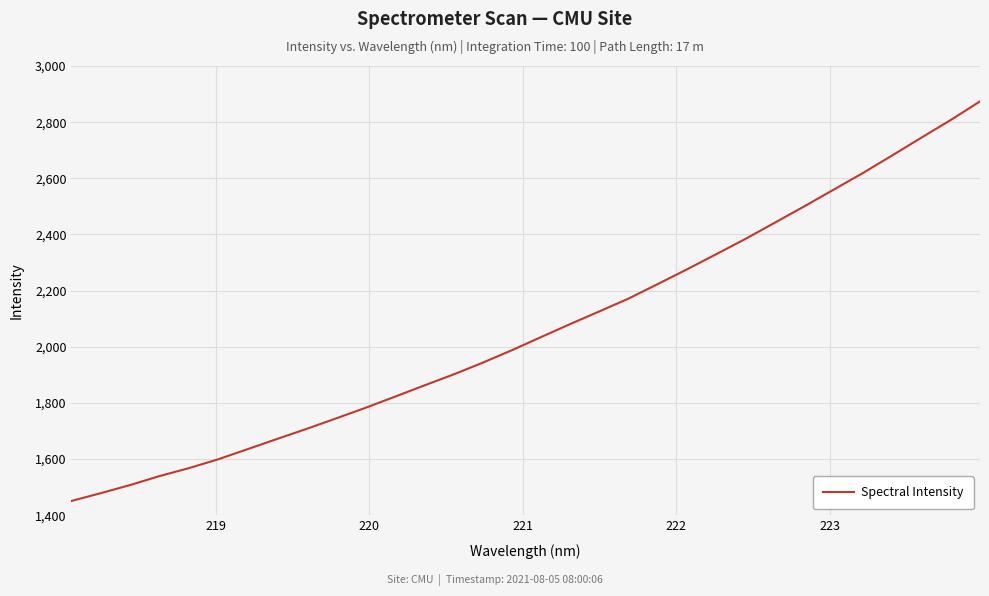

What is the maximum value shown in the chart?

2874.0